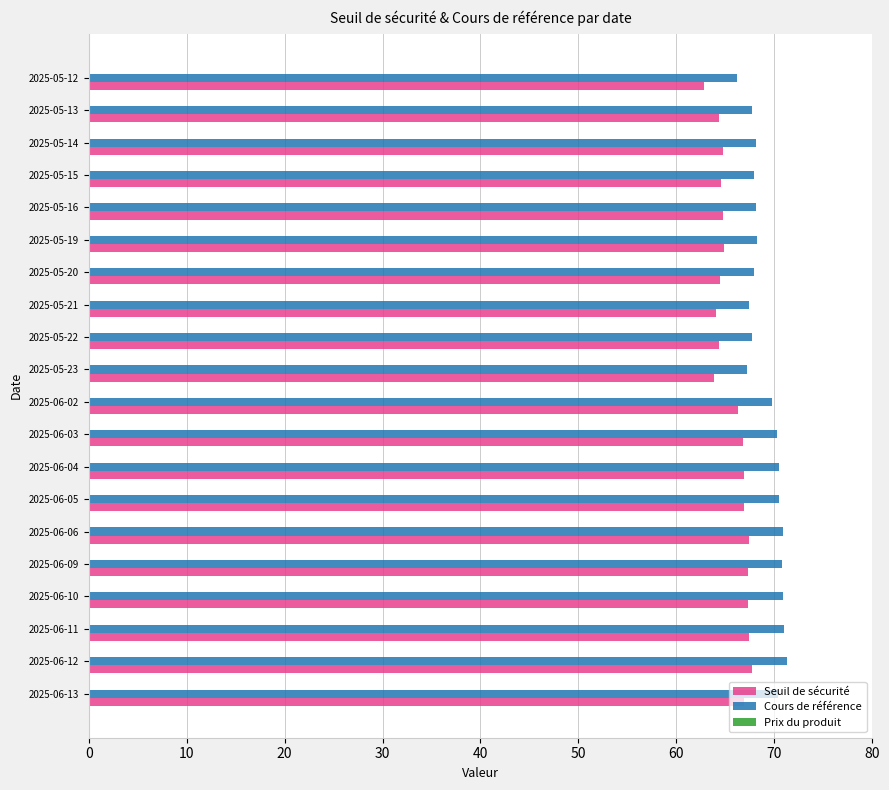

What is the highest value of the Cours de référence series?

71.3